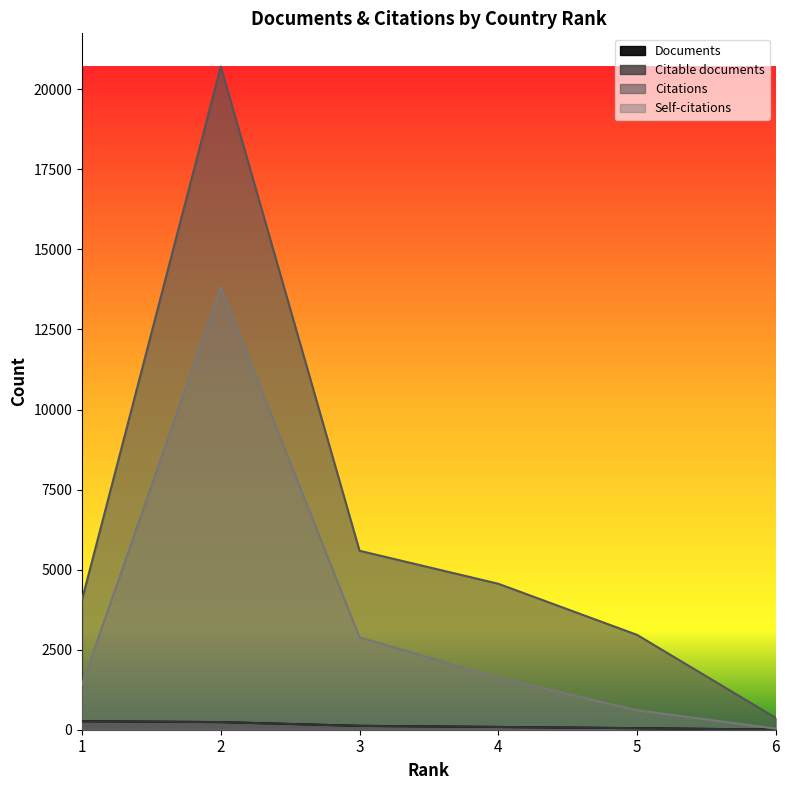

Which category has the highest value across all series?

2